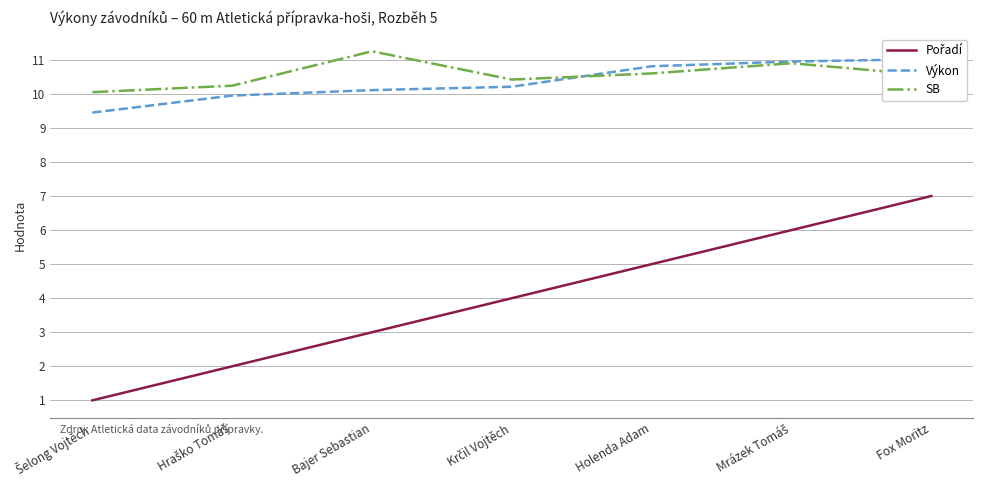

Does the chart have visible grid lines?

Yes